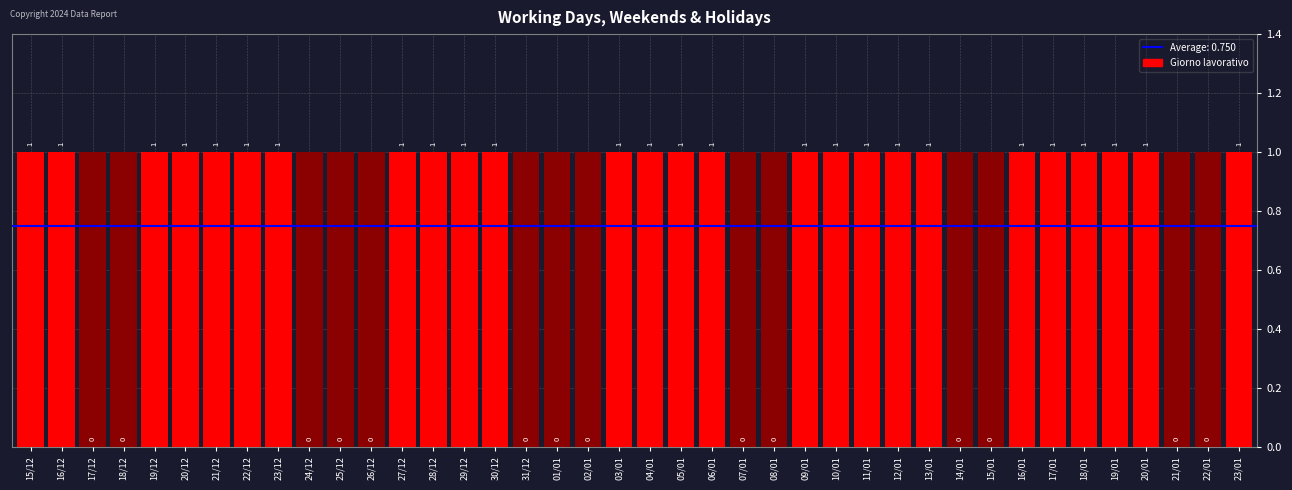

Are the bars grouped side by side (vs. stacked)?

No